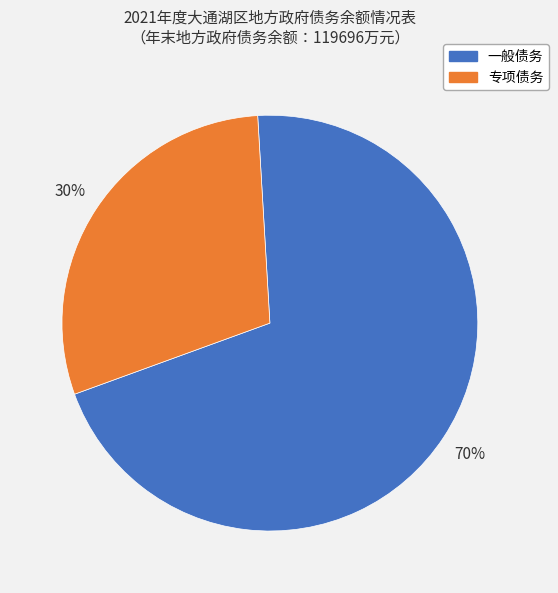

Is the sum of 专项债务 and 一般债务 greater than half?

Yes